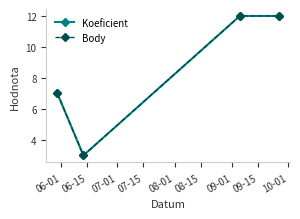

Which series has the largest total across all categories?

Koeficient